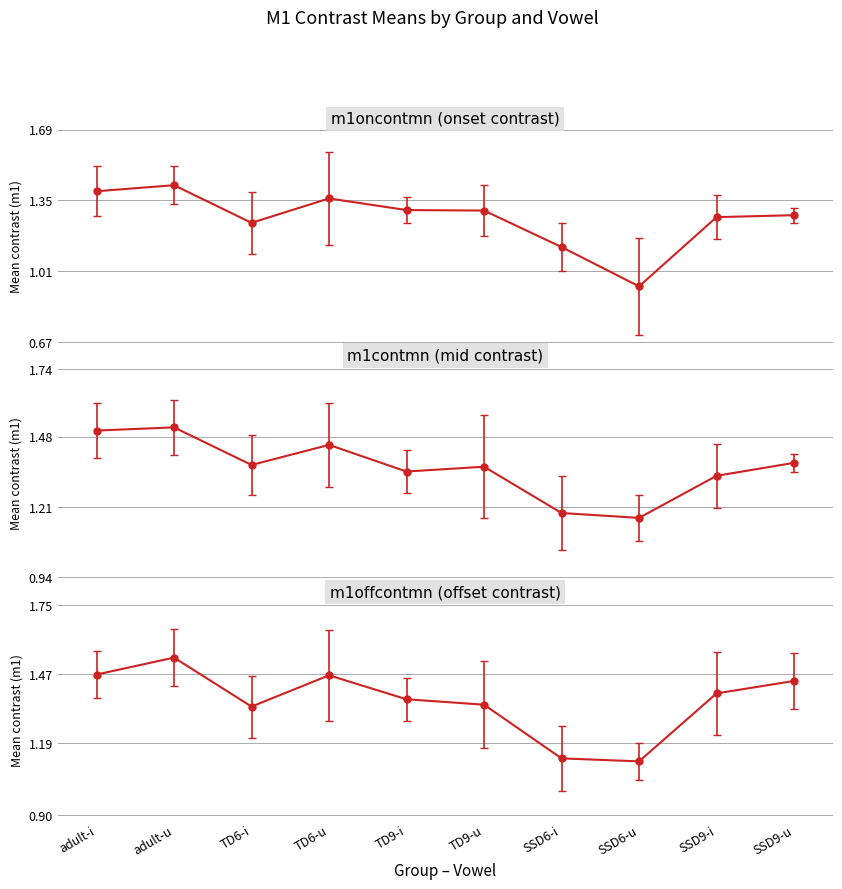

What value does the m1contmn series have at TD6-i?

1.4